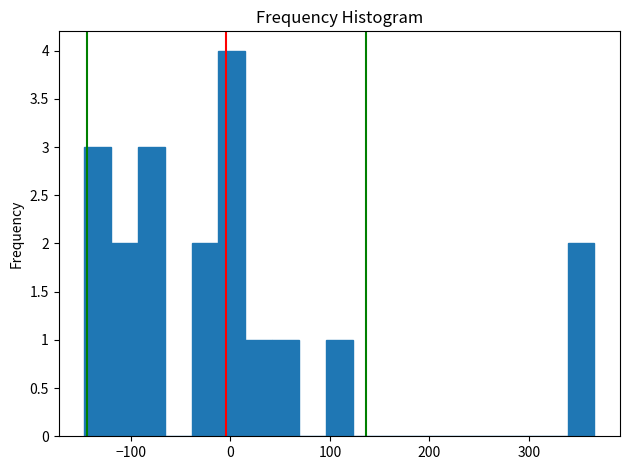

Around what value on the x-axis is the tallest bar? Give the approximate position of its centre, as read against the axis.

0